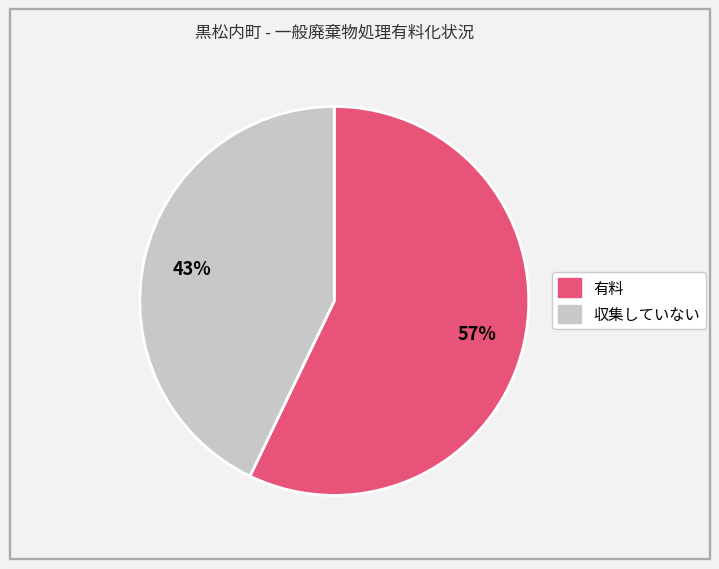

Is the sum of 有料 and 収集していない greater than half?

Yes